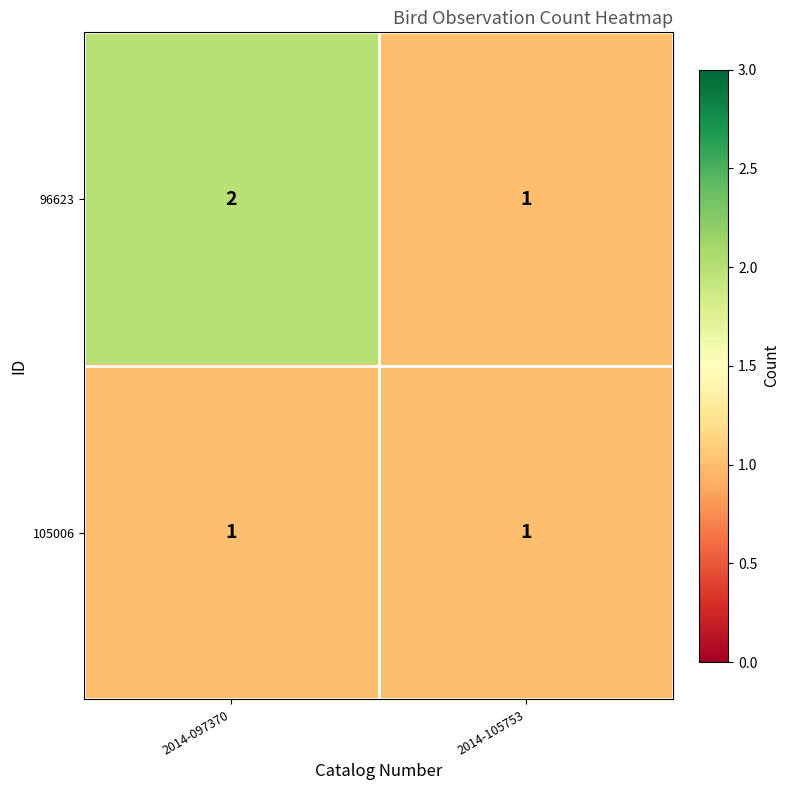

What is the sum of all 96623 values?

3